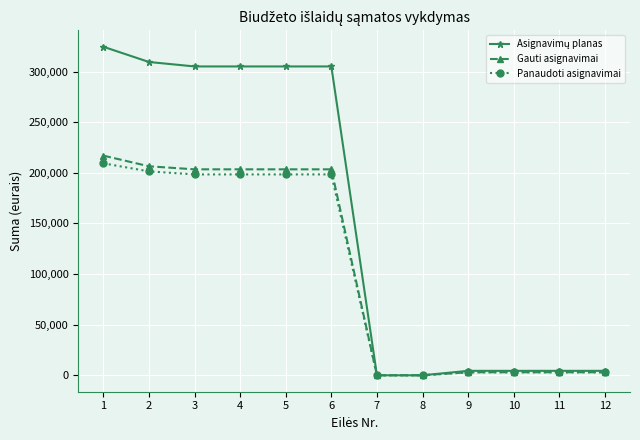

What is the value of the Panaudoti asignavimai point at the 9th from the left?

2995.8